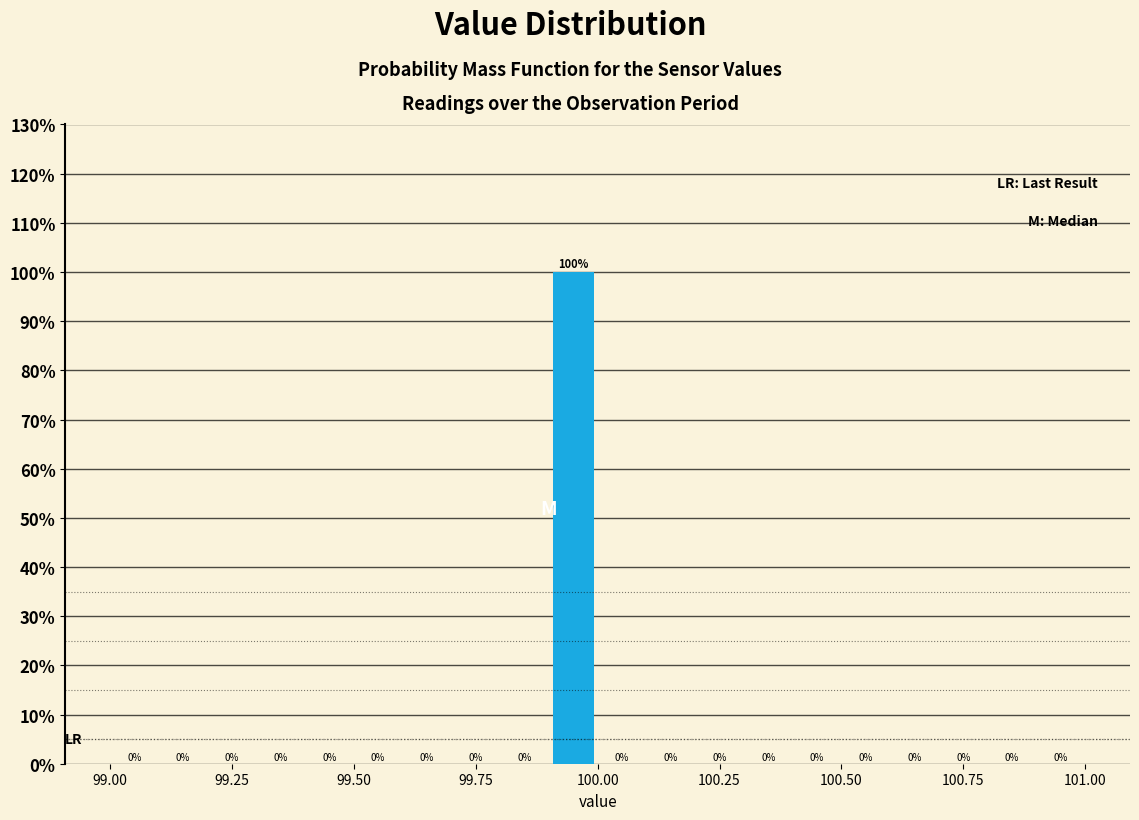

Around what value on the x-axis is the tallest bar? Give the approximate position of its centre, as read against the axis.

99.95